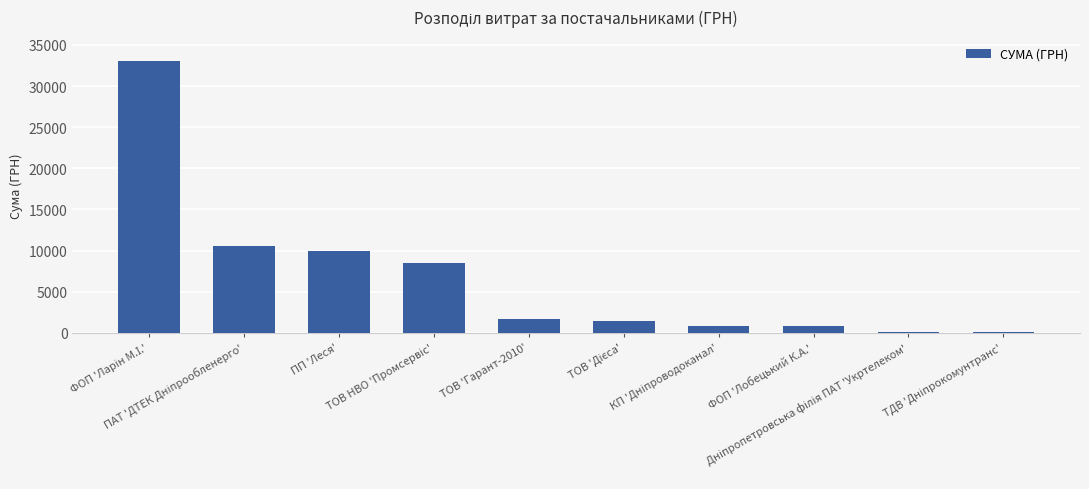

What is the greatest value displayed?

33063.7